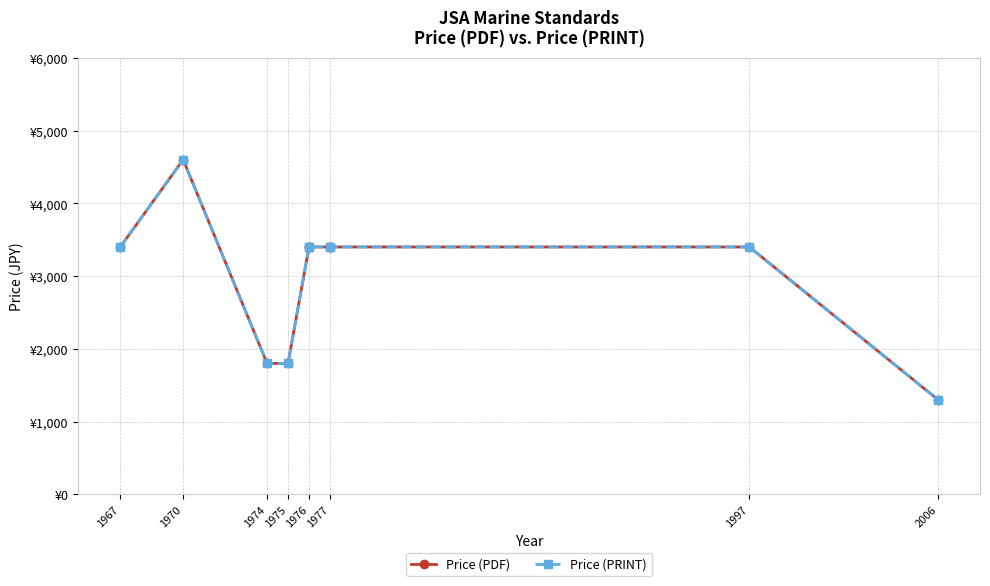

What is the sum of the Price (PRINT) values at 1967 and 1976?

6800